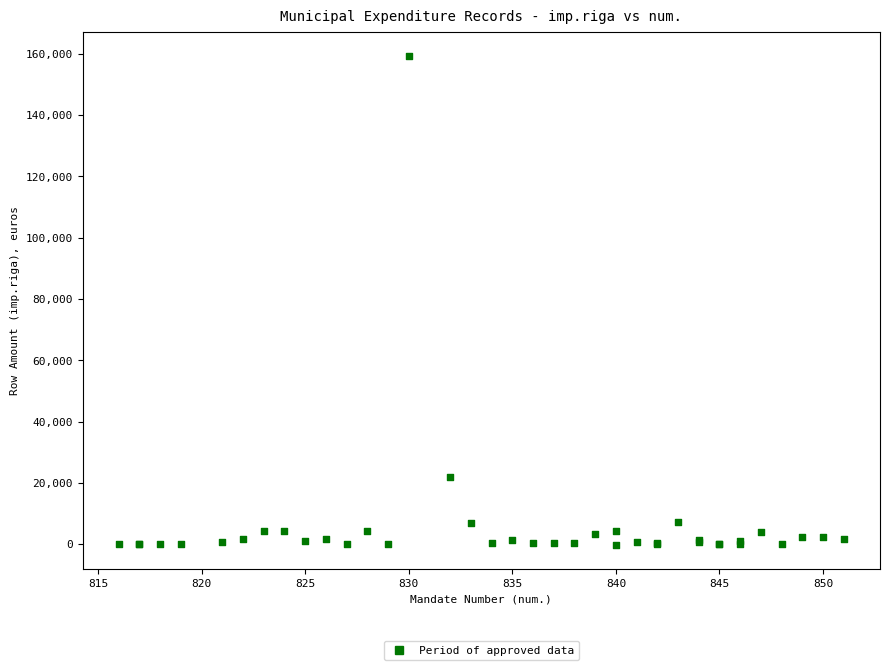

What Y value in the scatter plot is closest to 79553?

21910